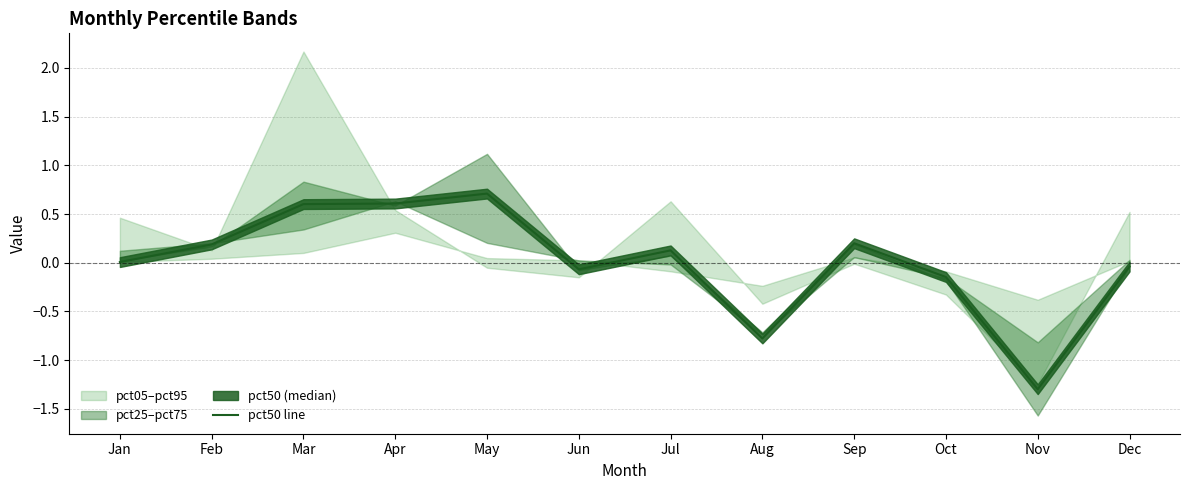

Which has a higher value, Jan or Nov?

Jan